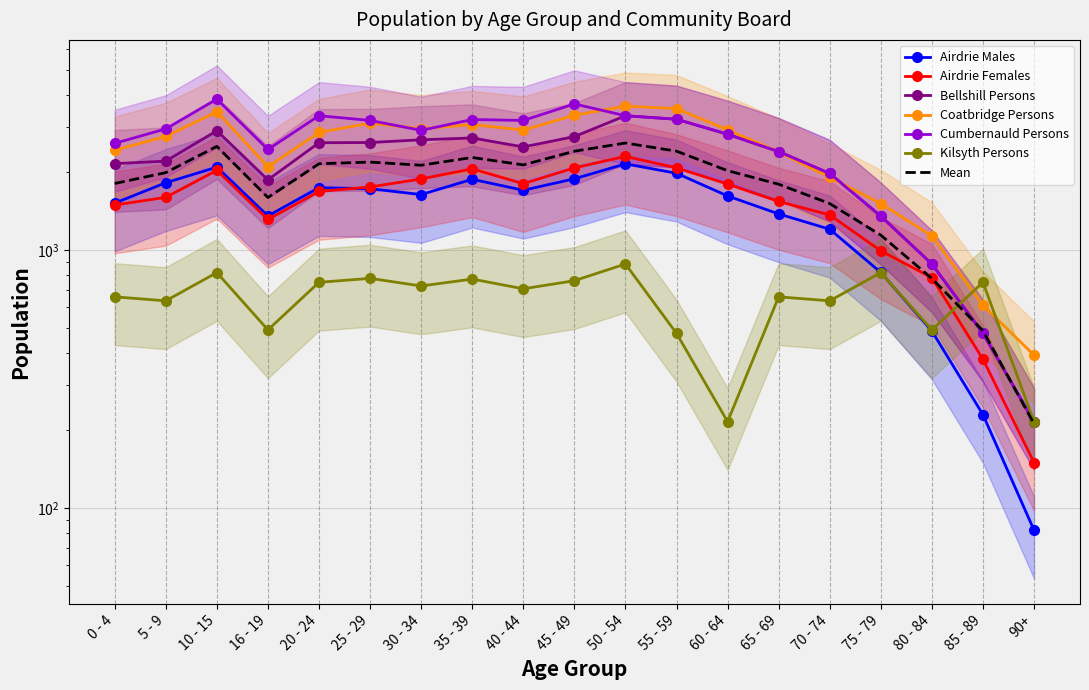

Is this an area chart (filled region under the line)?

No